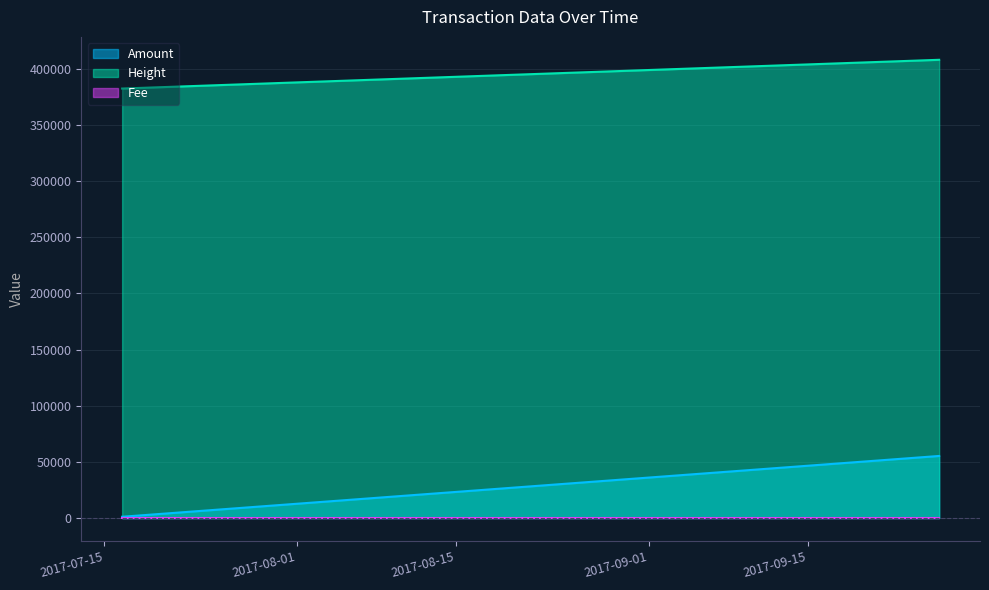

Which series has the largest range (max minus min)?

Amount